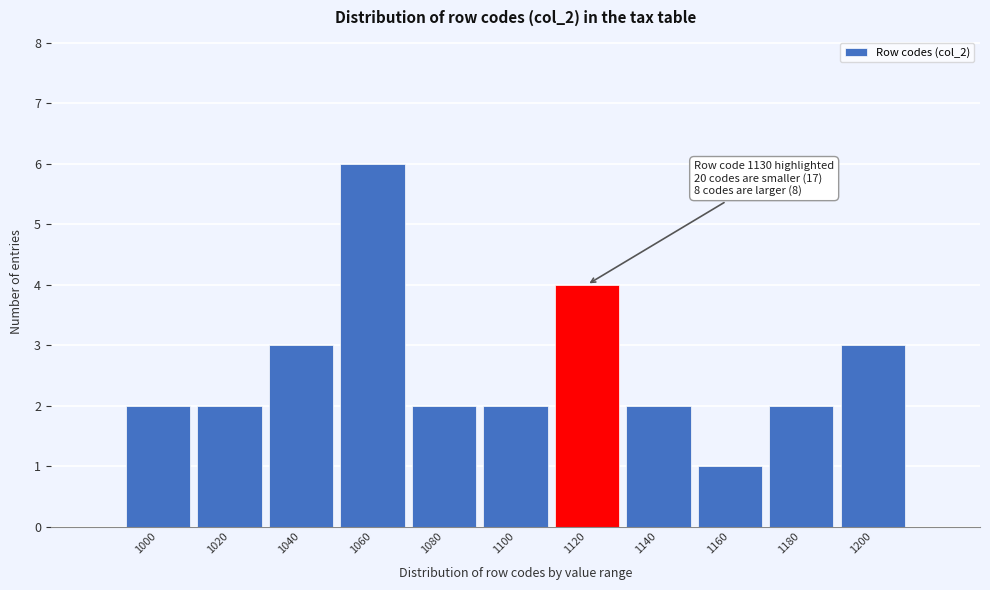

Reading right to left, transcribe all the data shown in this chart.

1200=3	1180=2	1160=1	1140=2	1120=4	1100=2	1080=2	1060=6	1040=3	1020=2	1000=2